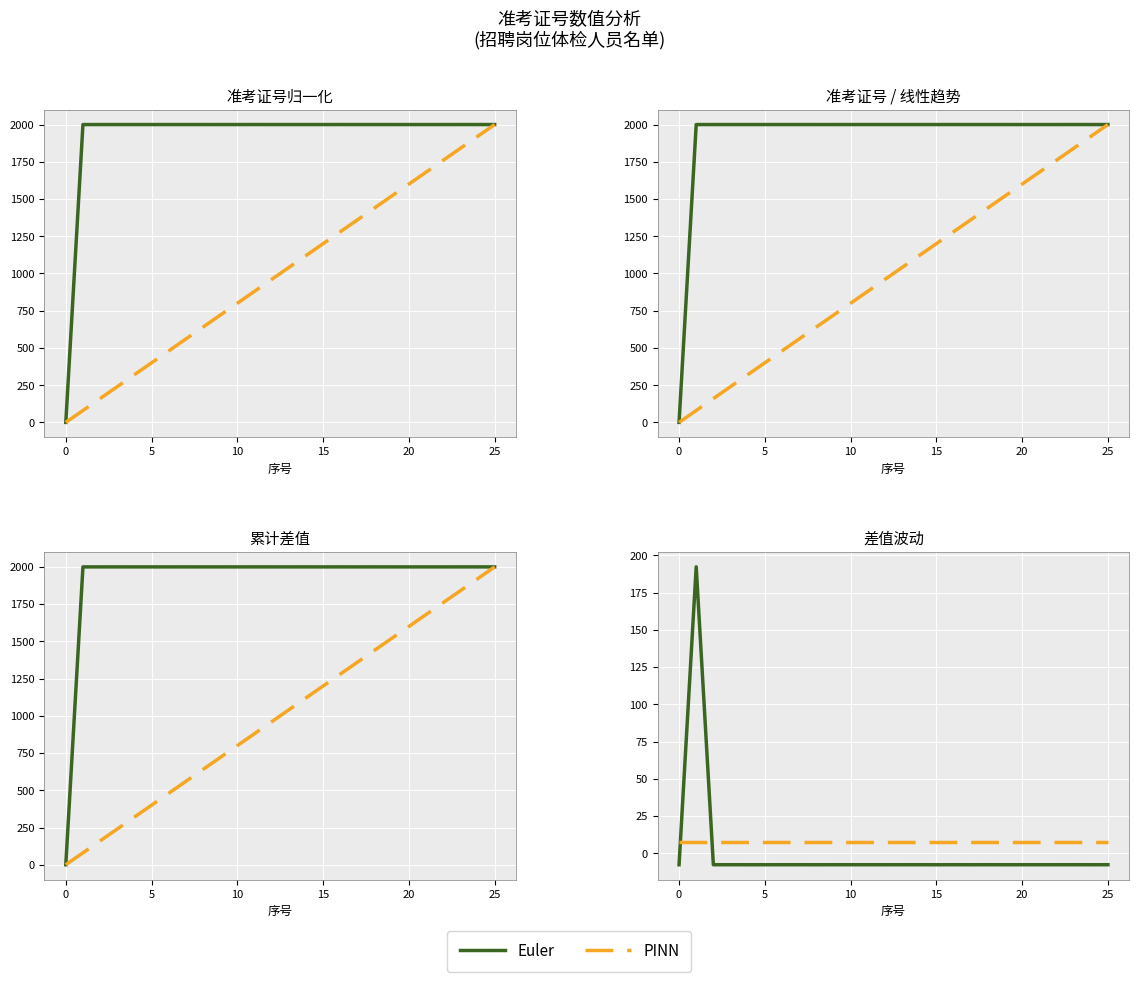

At 15, list the series in order from largest to smallest.

PINN, Euler